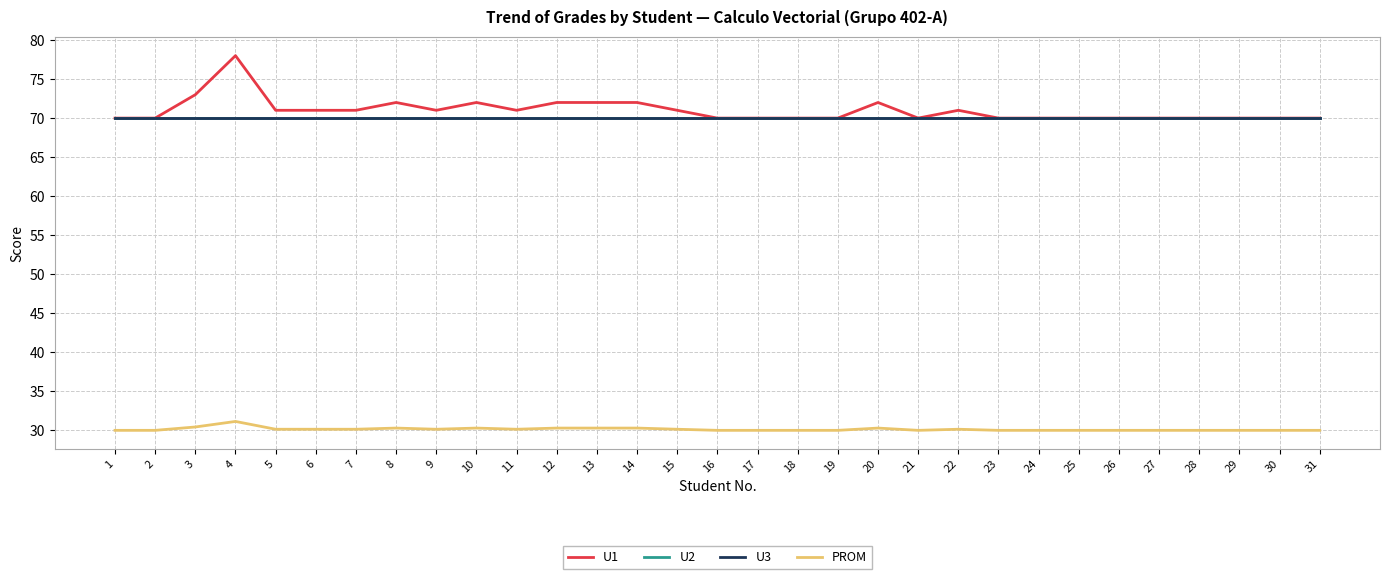

How many lines are shown in the chart?

4